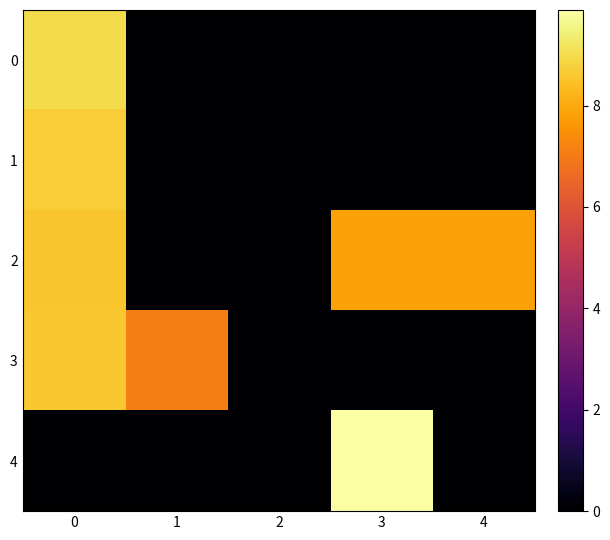

Rank the series by their maximum value, from lowest to highest.

2, 3, 1, 0, 4